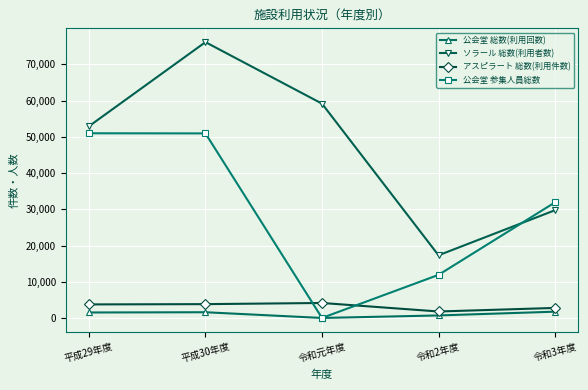

What is the total value across all series at 平成30年度?

132502